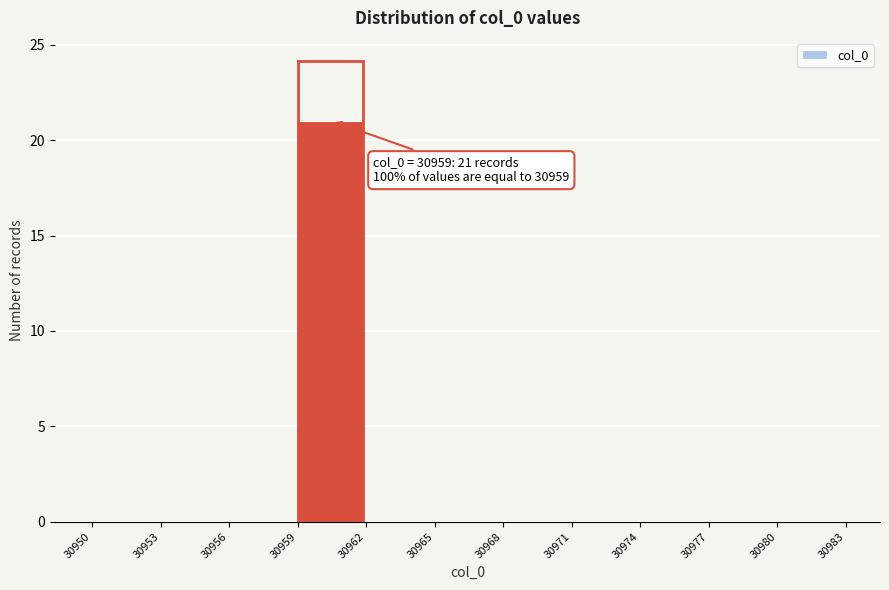

Over which range of the x-axis is the bar tallest?

30959 to 30962